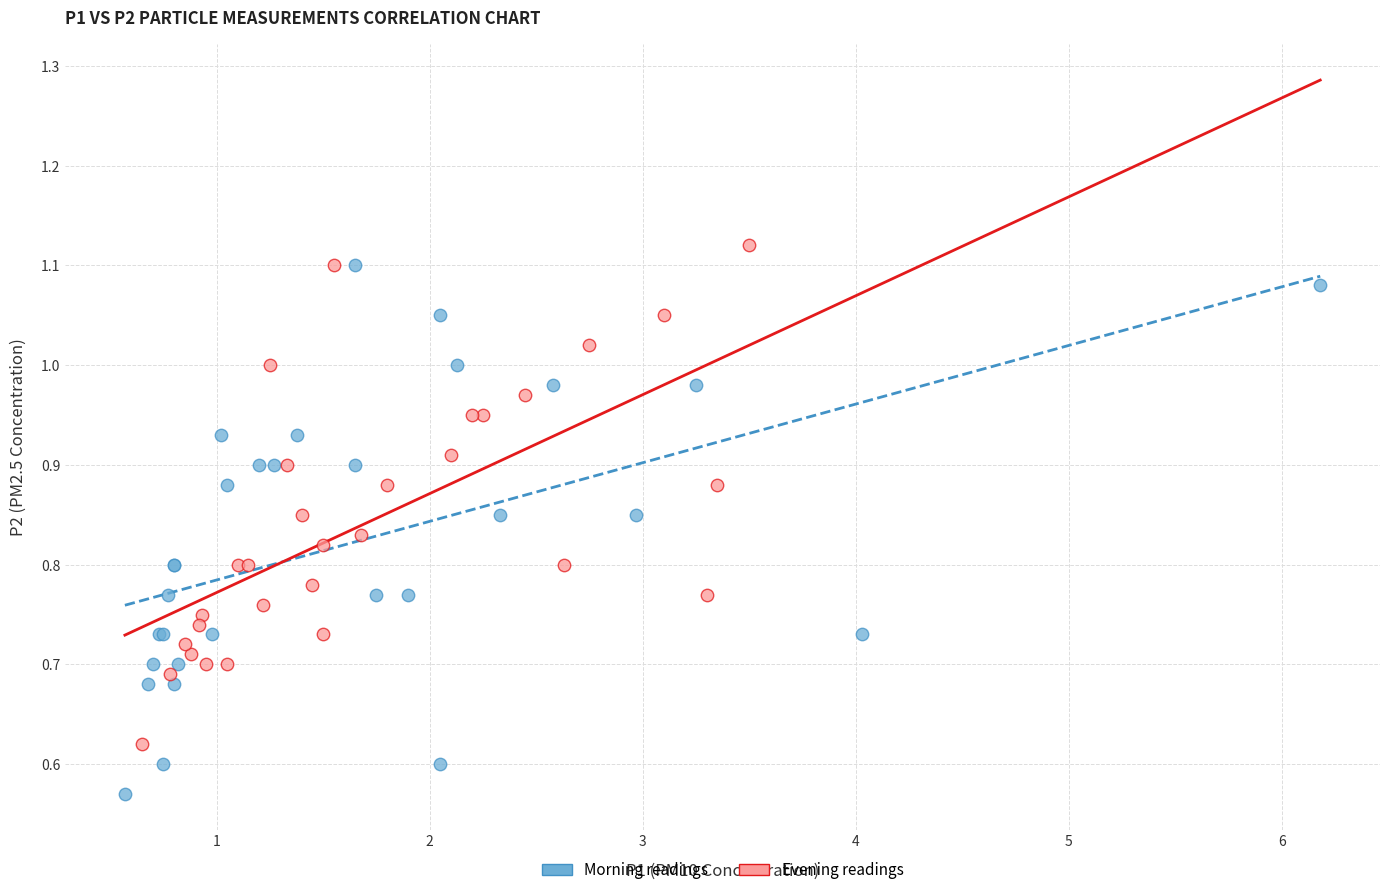

What are all the series names shown in the legend?

Morning readings, Evening readings